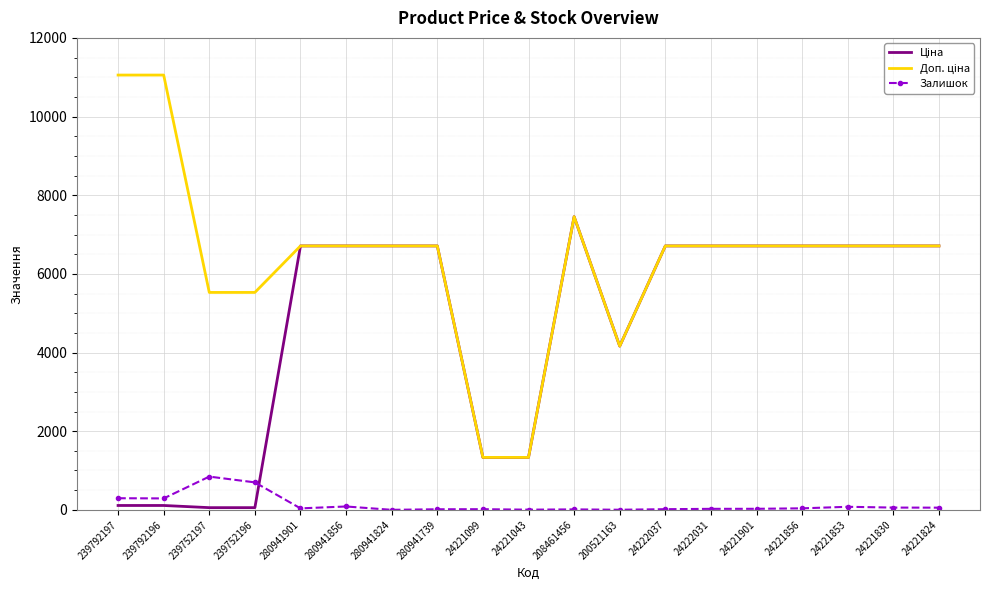

At which category is the sum across all series the highest?

208461456